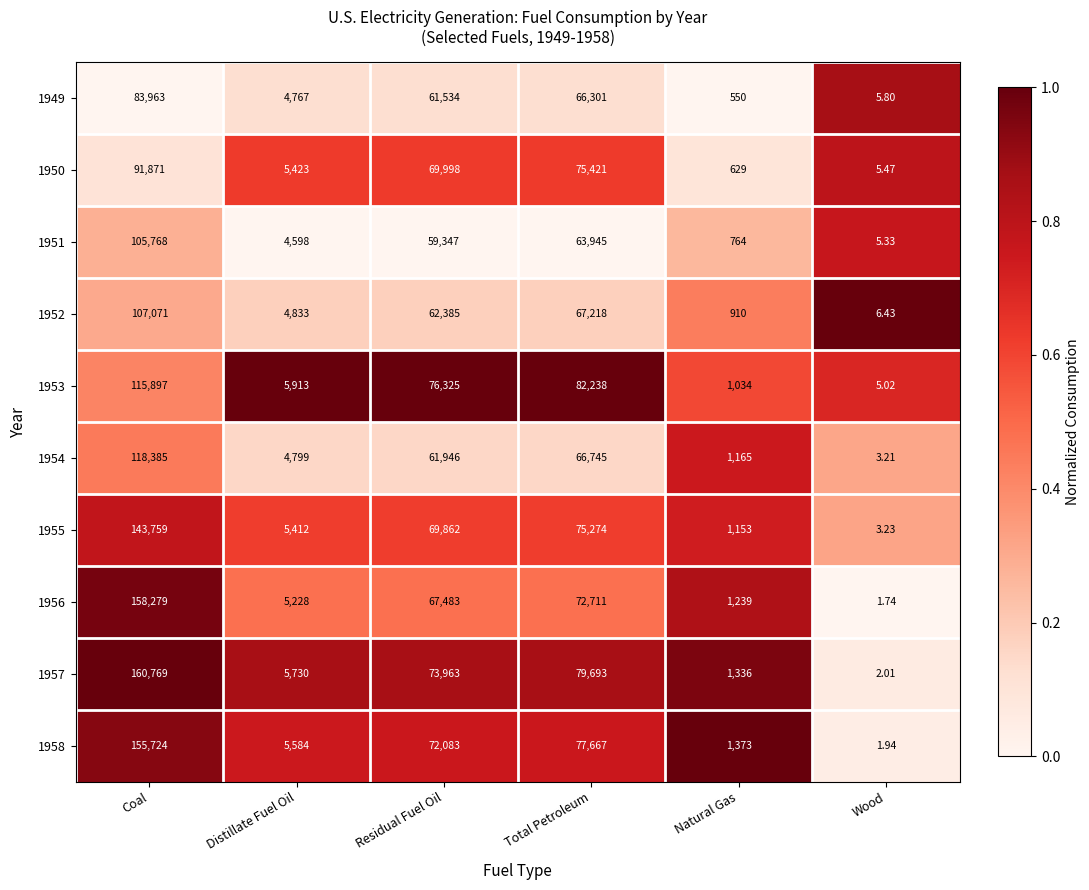

Which category has the lowest value in the 1951 series?

Wood